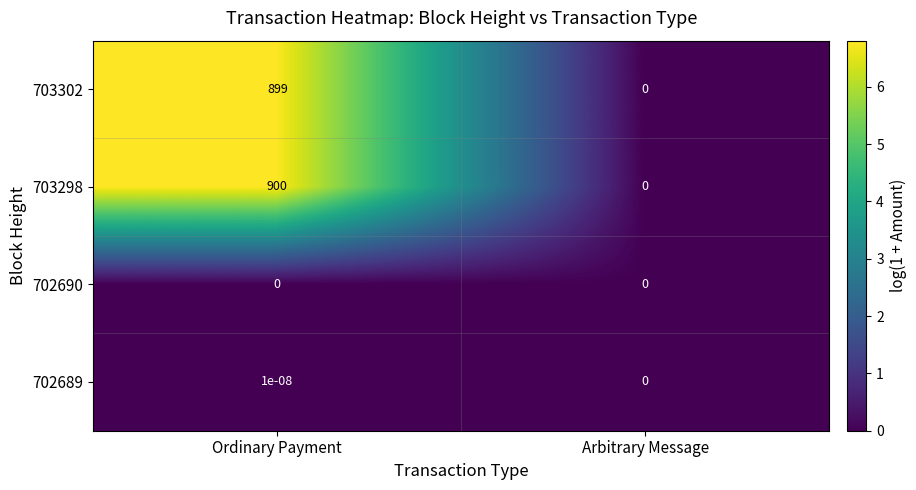

Which series has the largest range (max minus min)?

703298